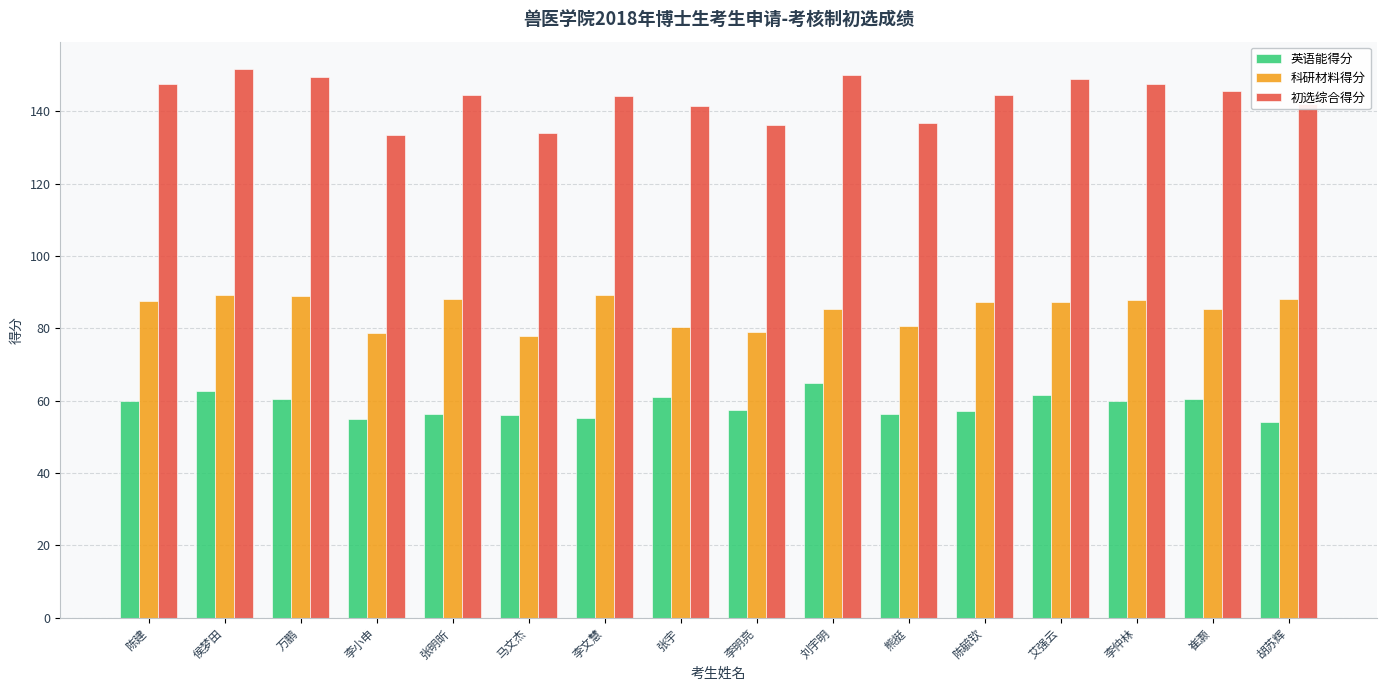

True or false: 科研材料得分 has a value of 87.3 at 陈毓钦.

True